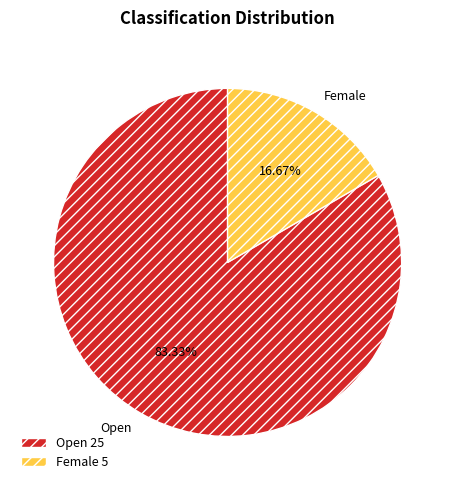

Which category has the smallest portion of the pie?

Female